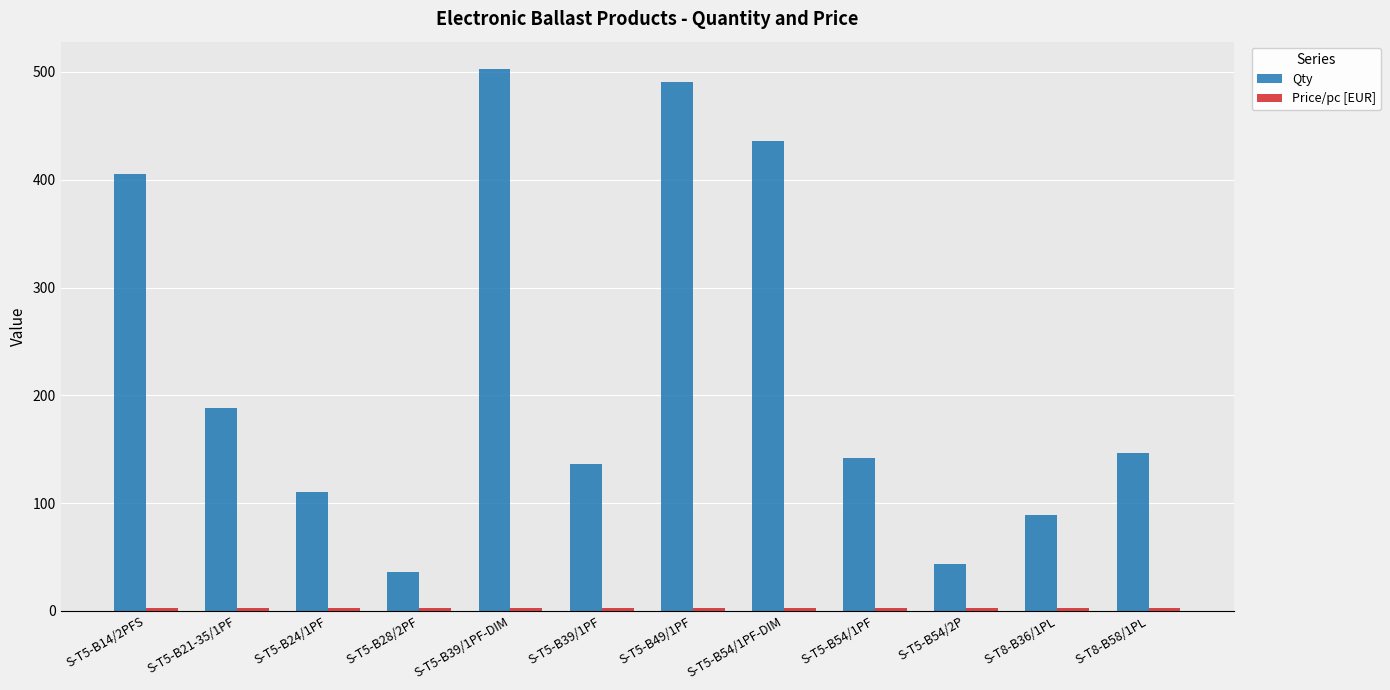

At how many categories does at least one series exceed 67?

10